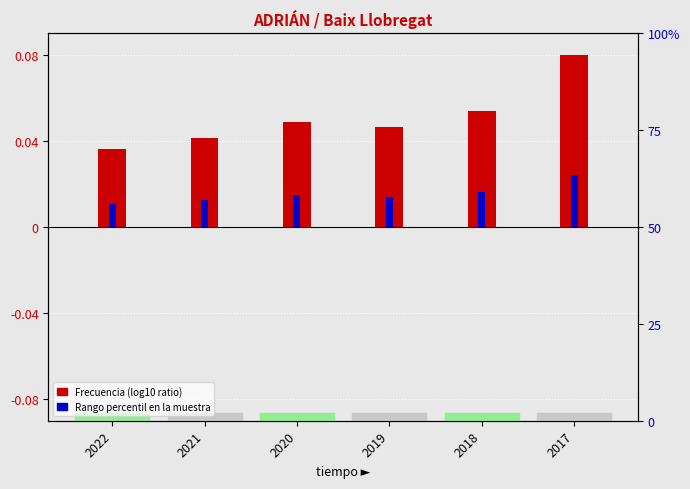

True or false: Rango percentil en la muestra has a value of 0.0 at 2017.

False